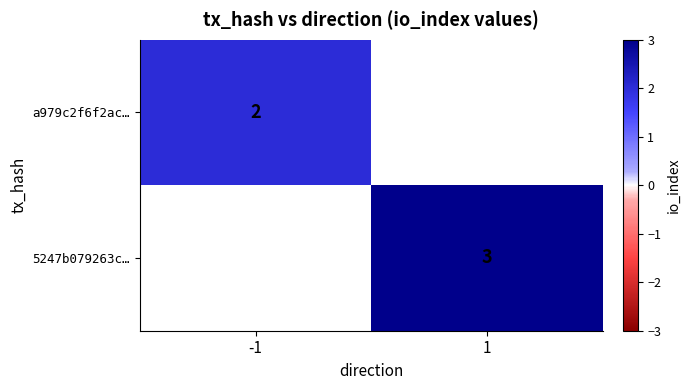

Is it true that a979c2f6f2ac… equals 2 at -1?

True